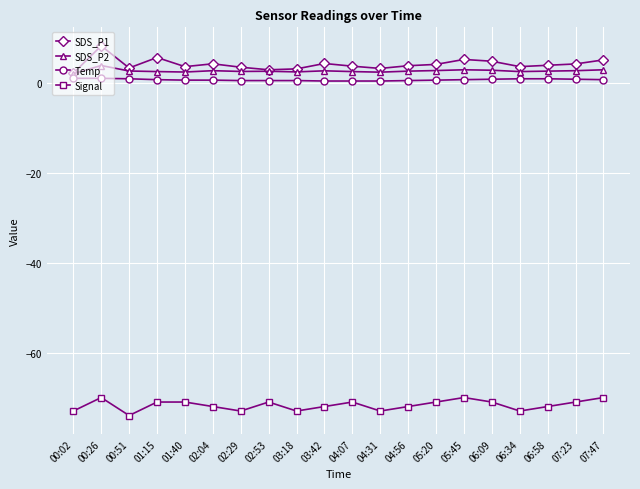

What is the minimum value for SDS_P1?

2.1